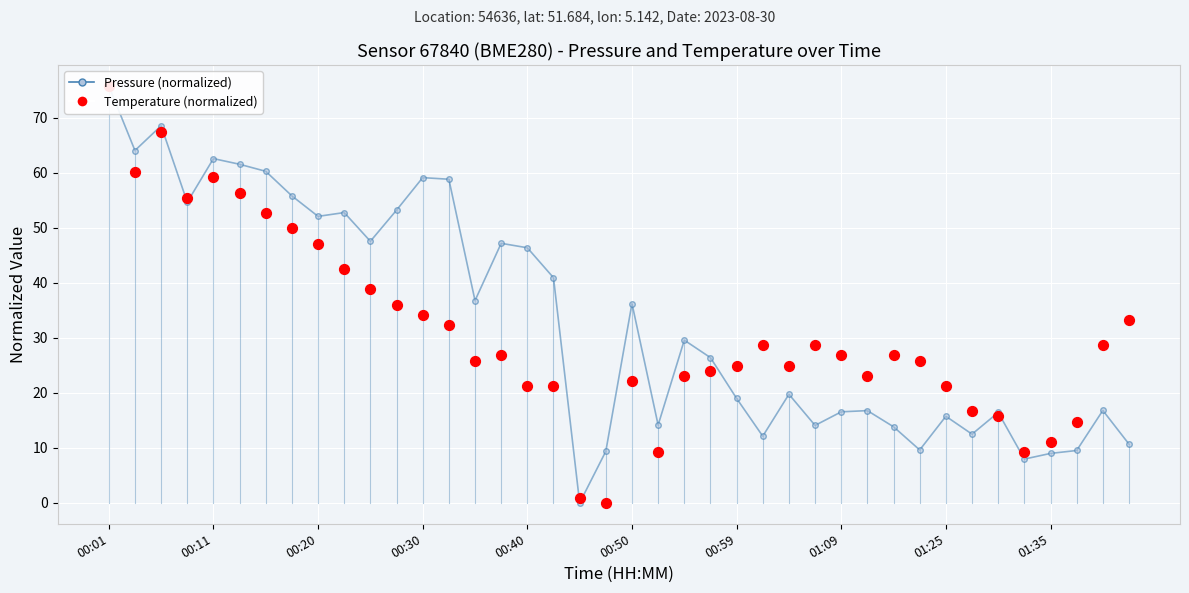

At how many categories does at least one series exceed 58?

8